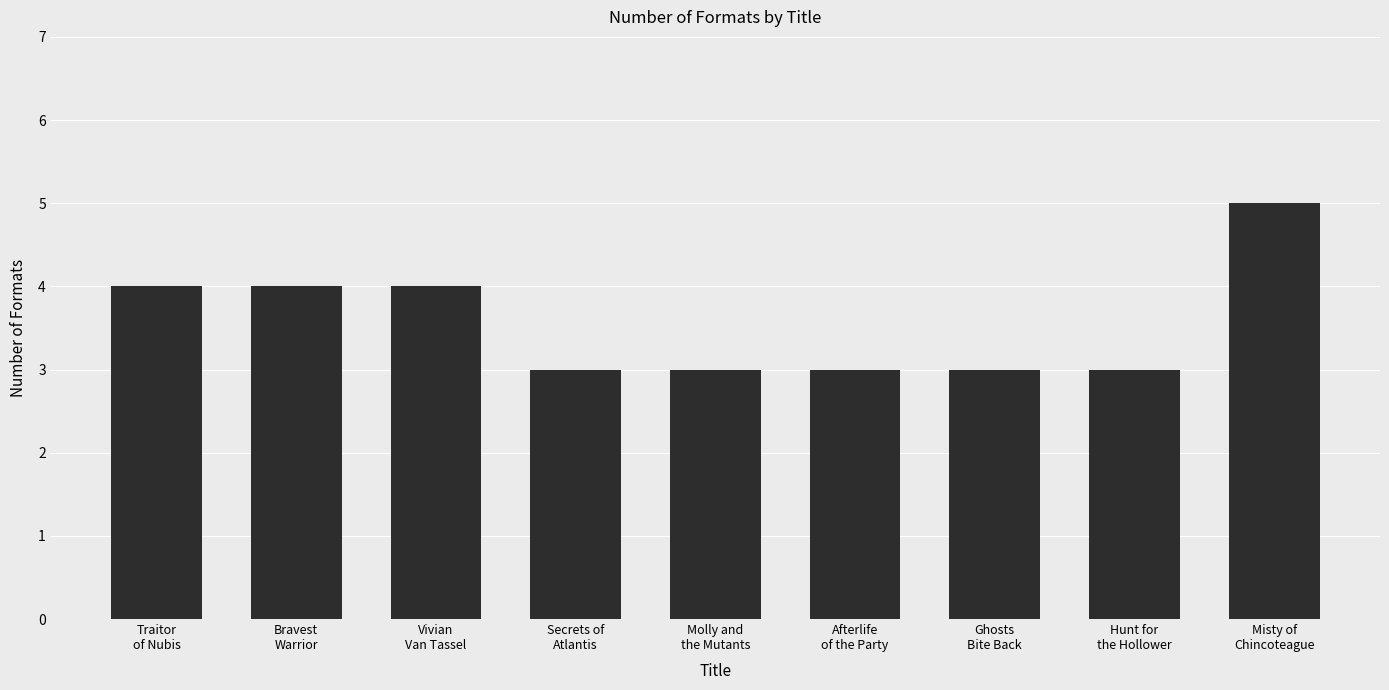

The chart shows a value of 1 at Vivian
Van Tassel. True or false?

False